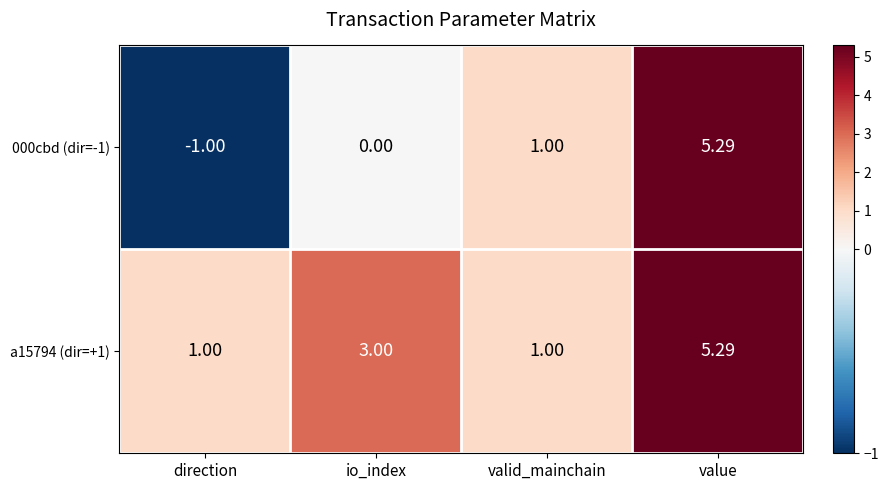

At which category is the sum across all series the highest?

value